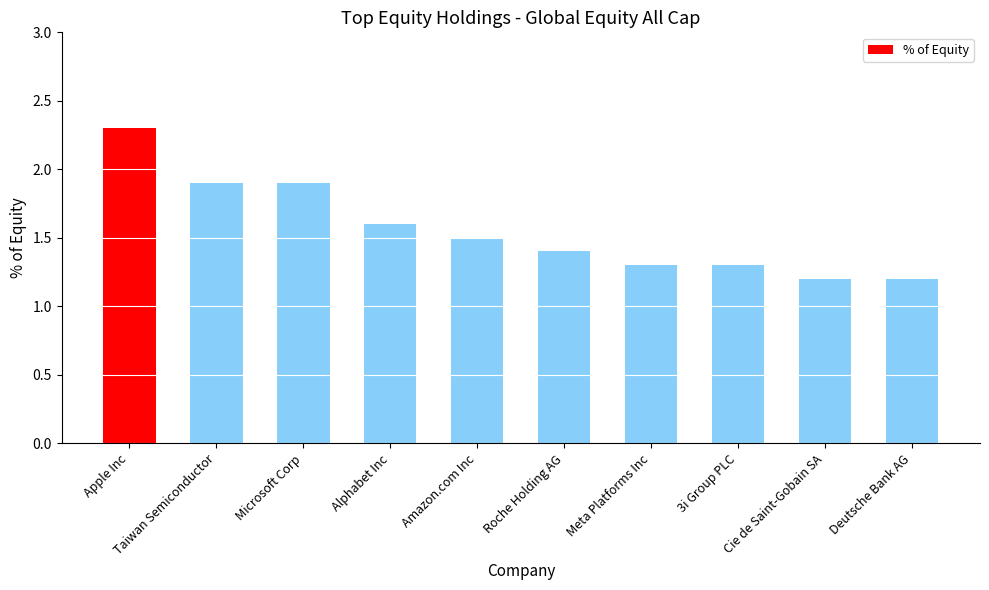

Are the bars horizontal?

No